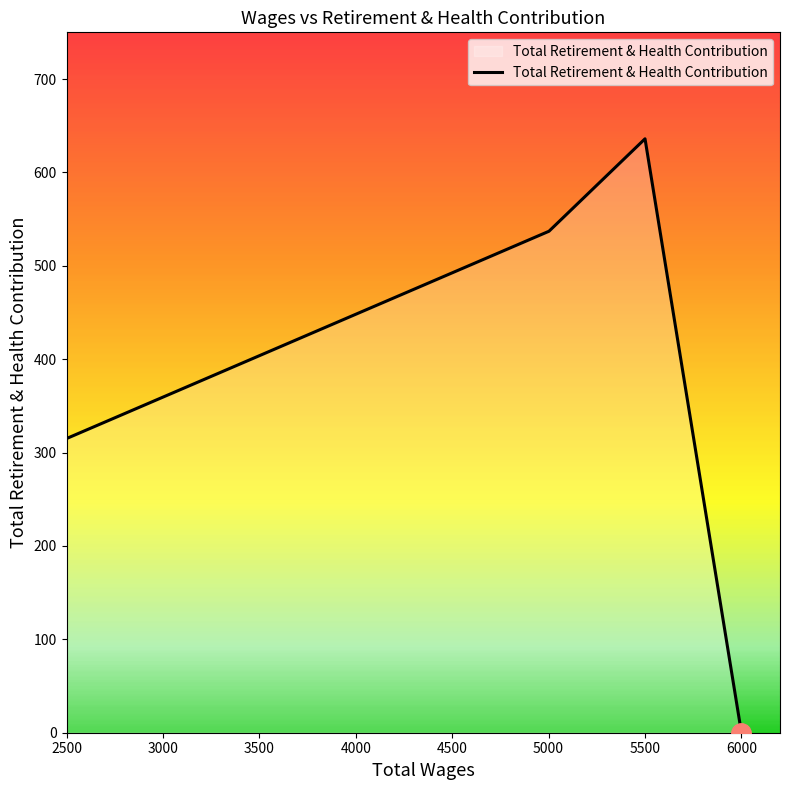

Is it true that the value at 5500 is 1024?

False